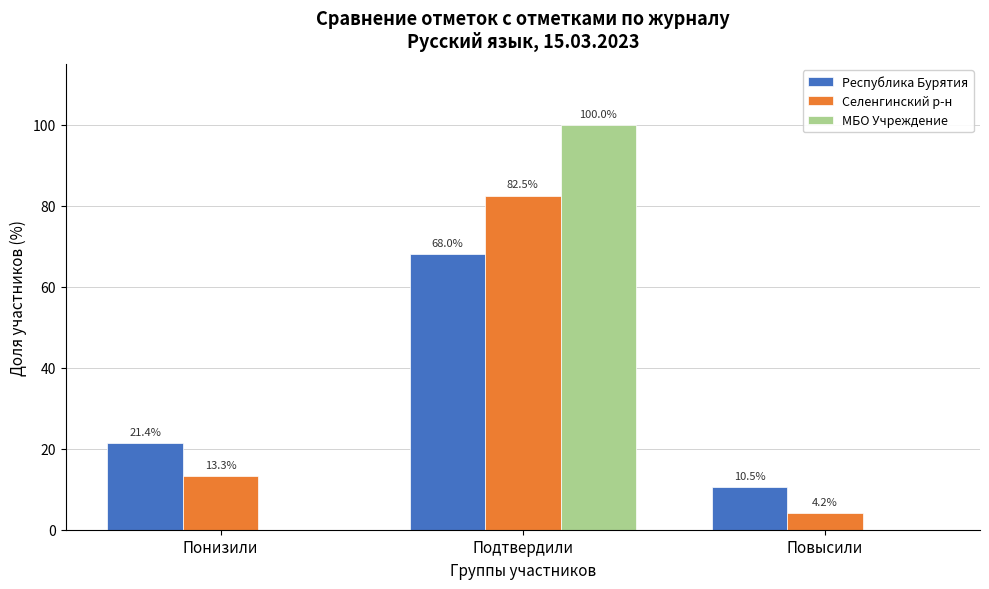

The МБО Учреждение series shows 100.0 at Подтвердили. True or false?

True